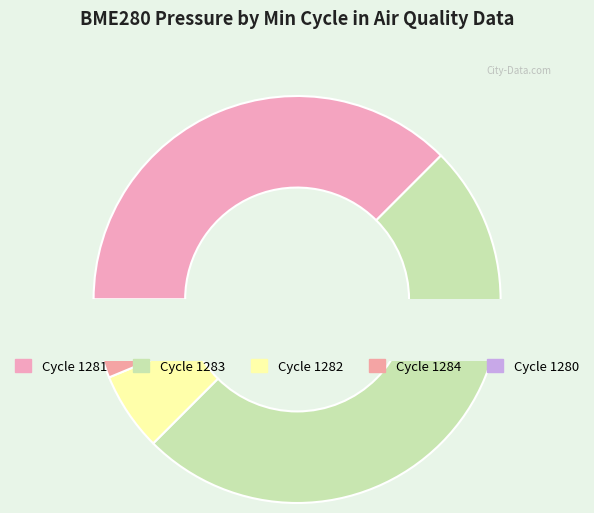

Is there a majority slice in this chart?

No